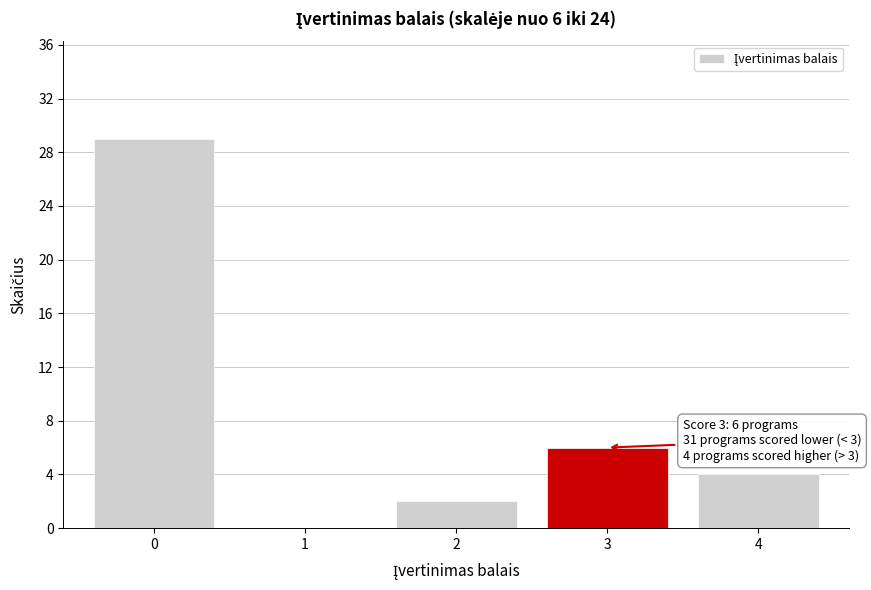

Reading left to right, extract all data points from this chart.

0=29	2=2	3=6	4=4